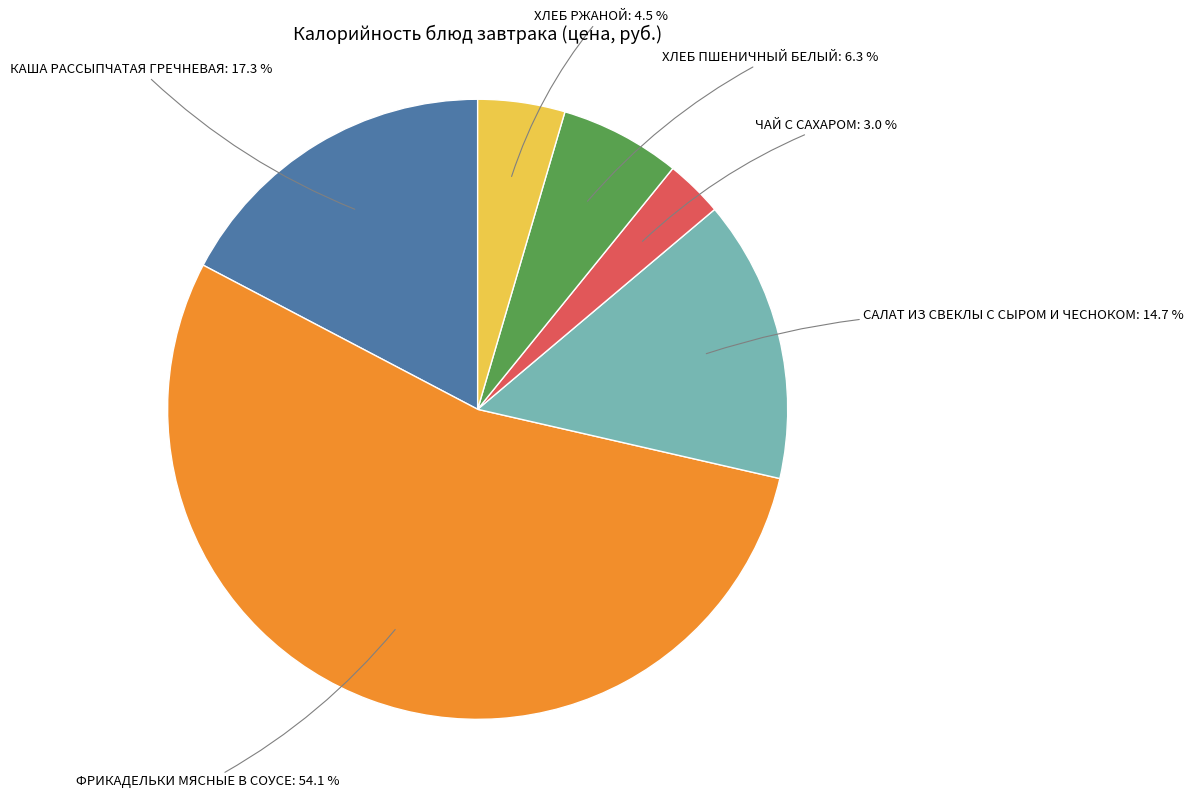

What is the smallest slice in the pie chart?

ЧАЙ С САХАРОМ